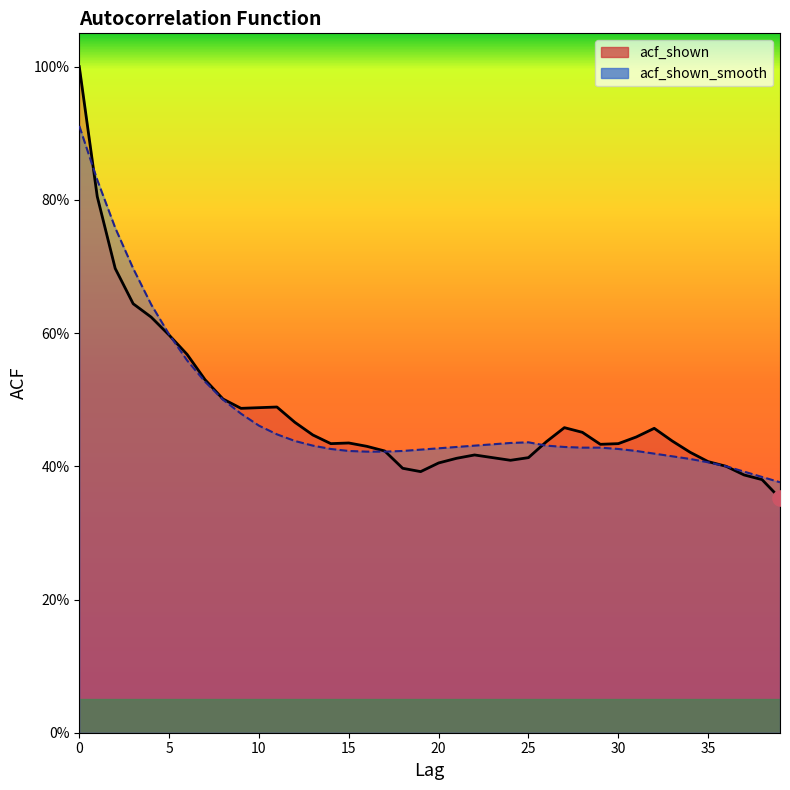

Which series contains the highest Y value?

acf_shown line